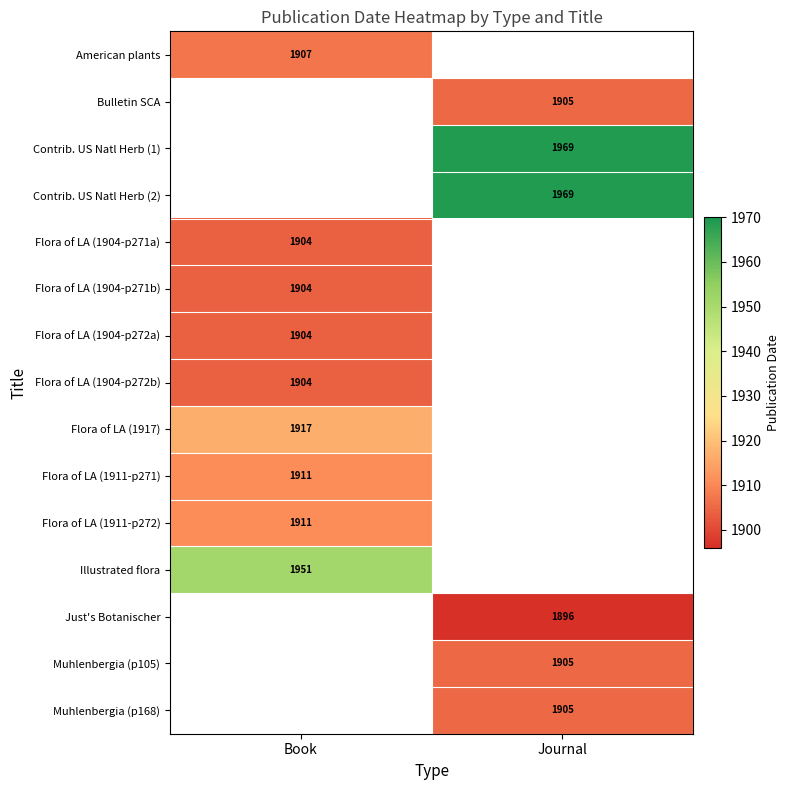

Is it true that Bulletin SCA equals 1905 at Journal?

True